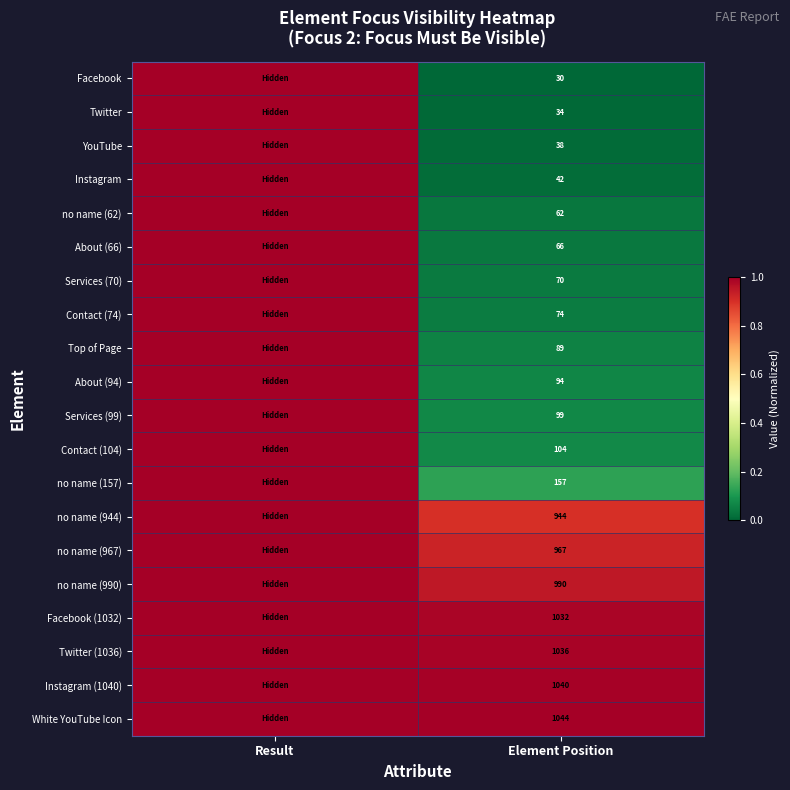

Is it true that Instagram equals 0.0 at Element Position?

False